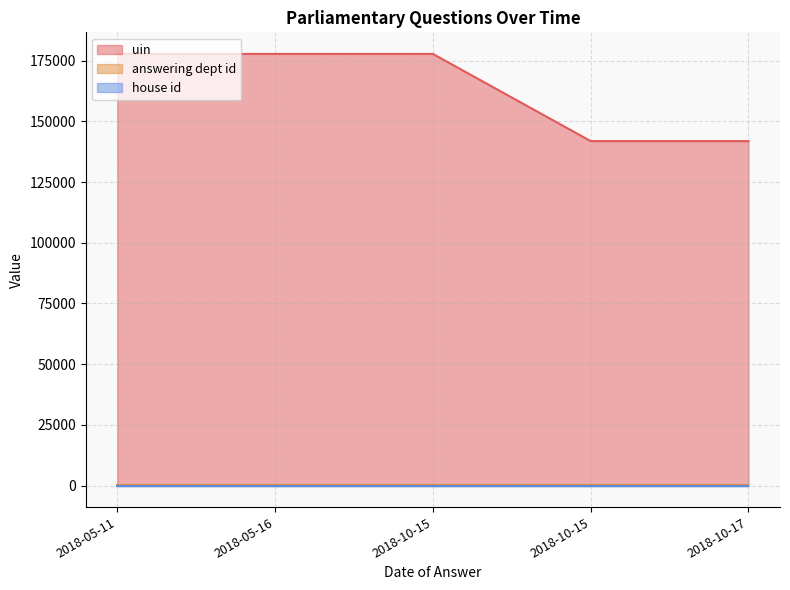

What is the label of the 5th point from the right?

2018-05-11